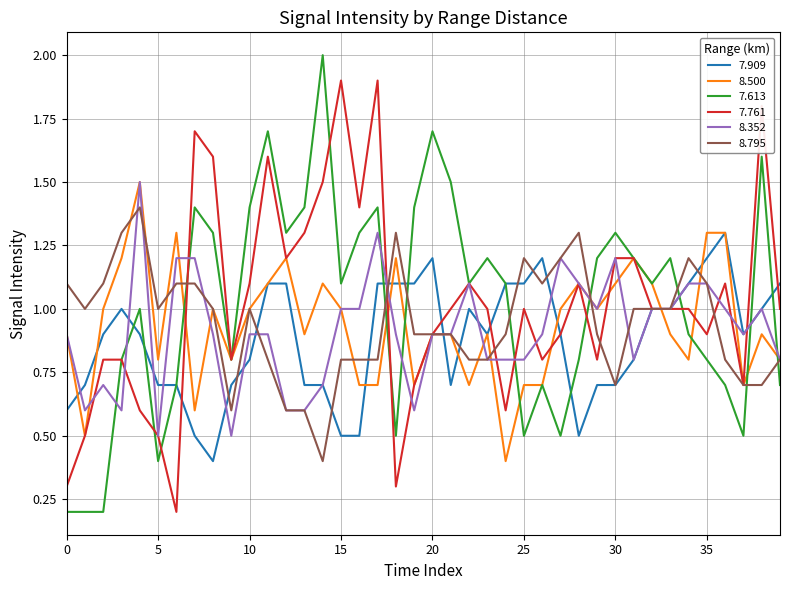

What is the maximum value shown in the chart?

2.0